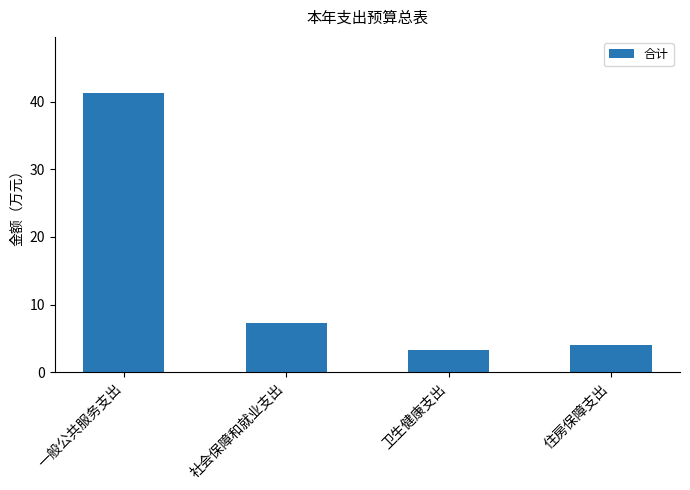

What is the sum of the values at 一般公共服务支出 and 社会保障和就业支出?

48.6